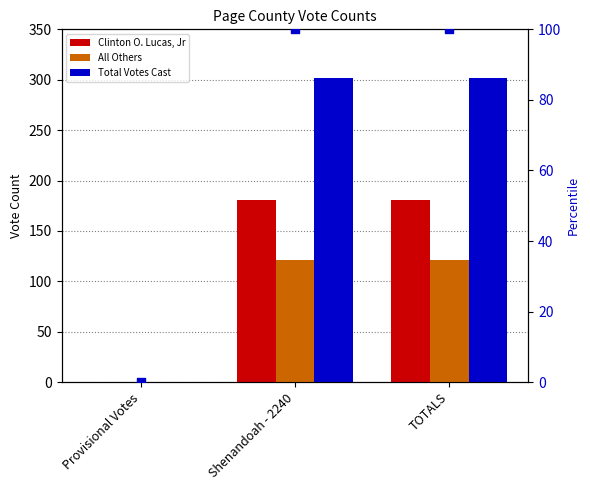

Which series reaches the minimum Y coordinate?

Clinton O. Lucas, Jr